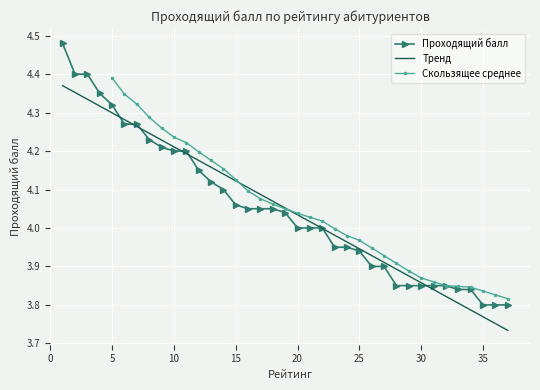

True or false: the data has more than 1 interior local peaks.

False